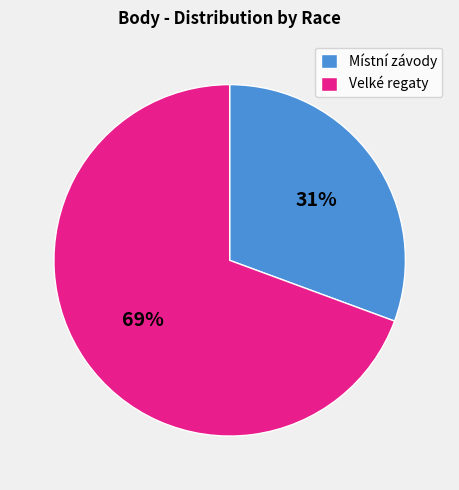

Rank the categories by value from highest to lowest.

Velké regaty, Místní závody